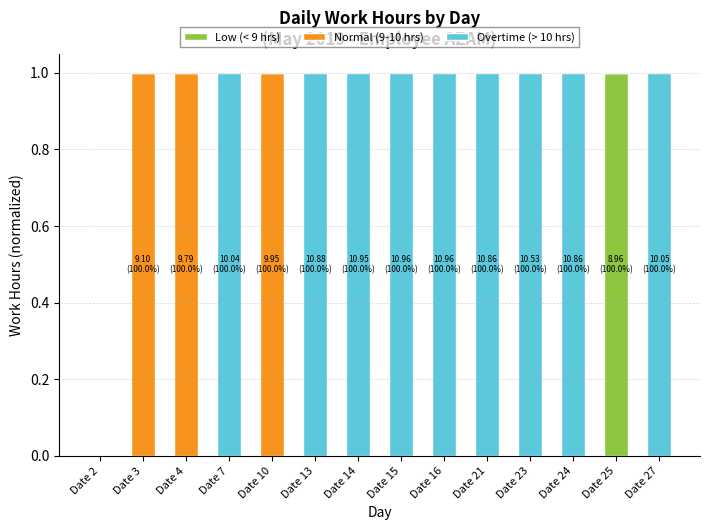

Which category has the highest value in the Low (< 9 hrs) series?

Date 25